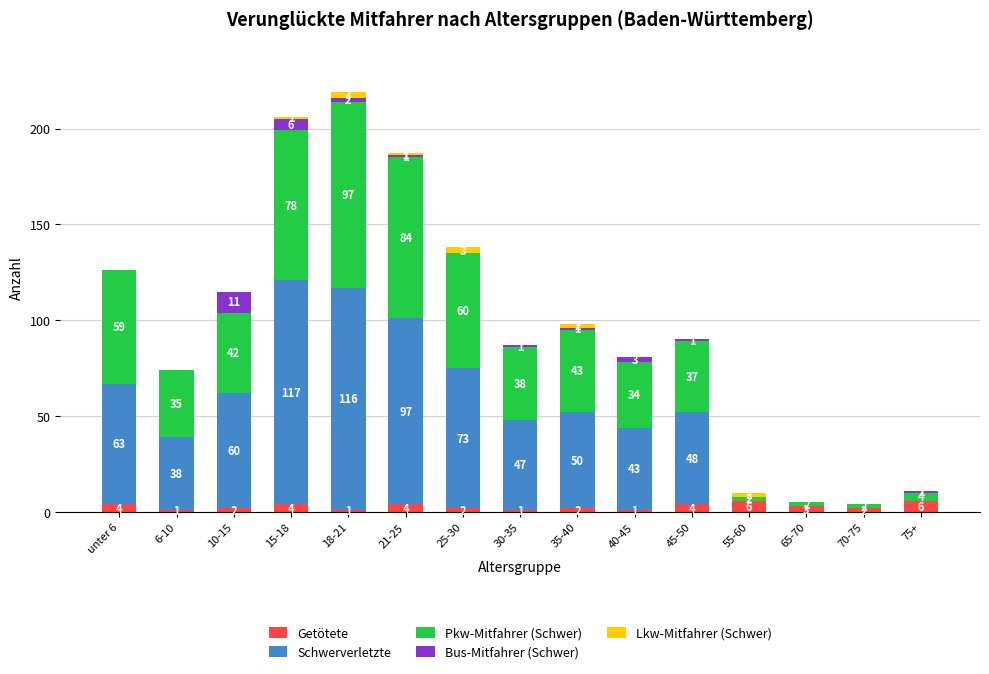

What is the total value across all series at 6-10?

74